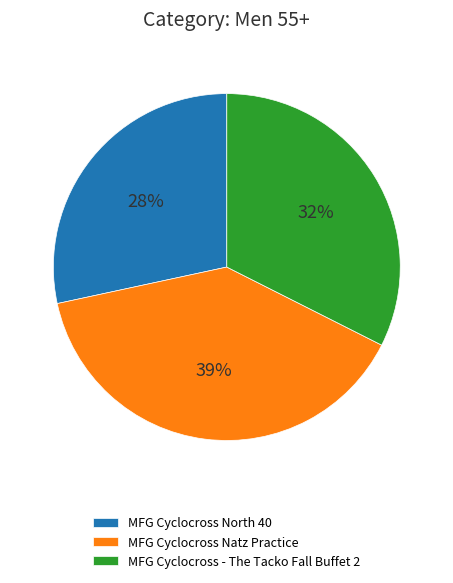

What percentage is the MFG Cyclocross North 40 slice, to the nearest percent?

28%